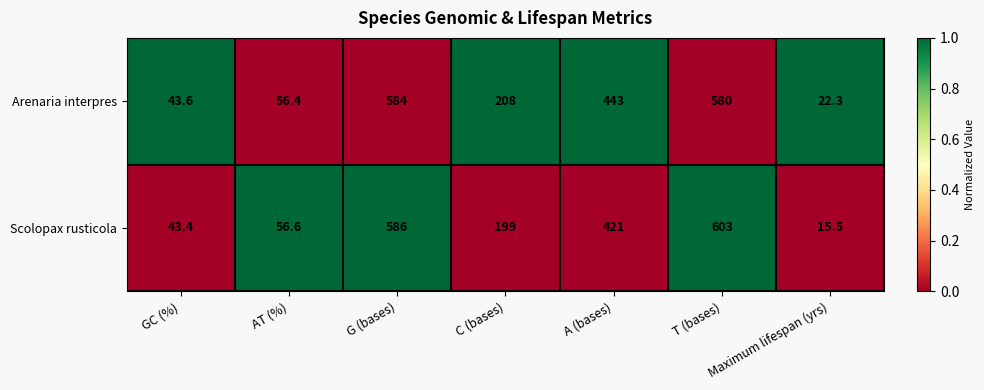

True or false: Arenaria interpres has a value of 137.4 at A (bases).

False